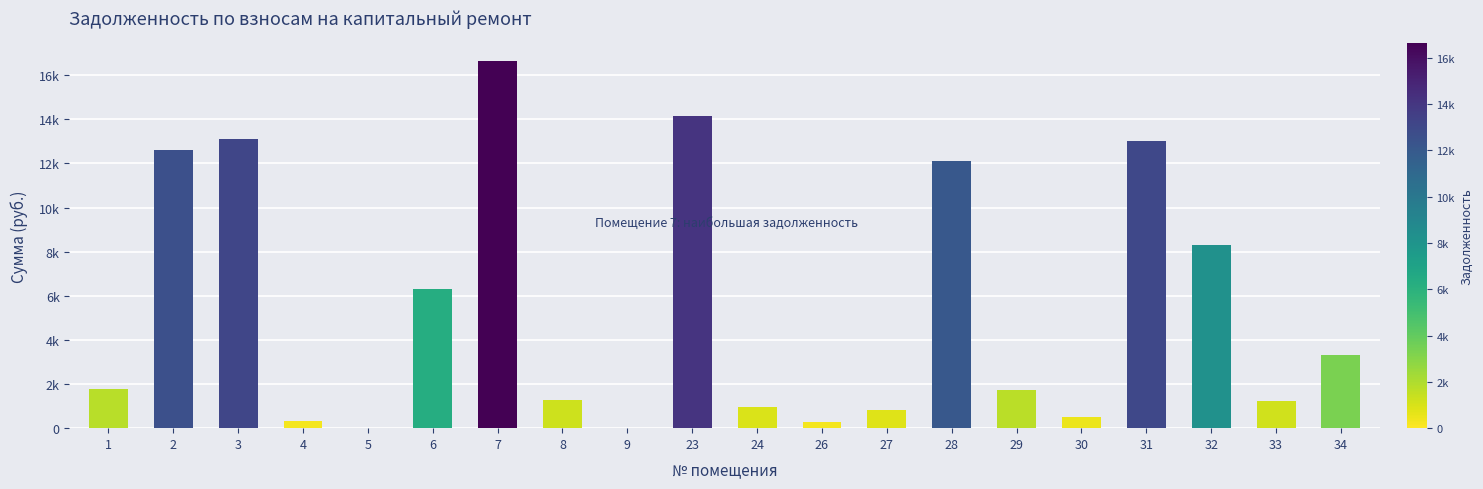

At which label is the value closest to 8315?

32